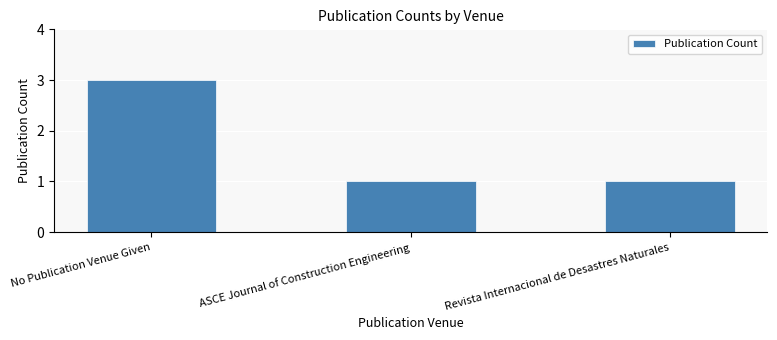

The value at No Publication Venue Given is 2. True or false?

False